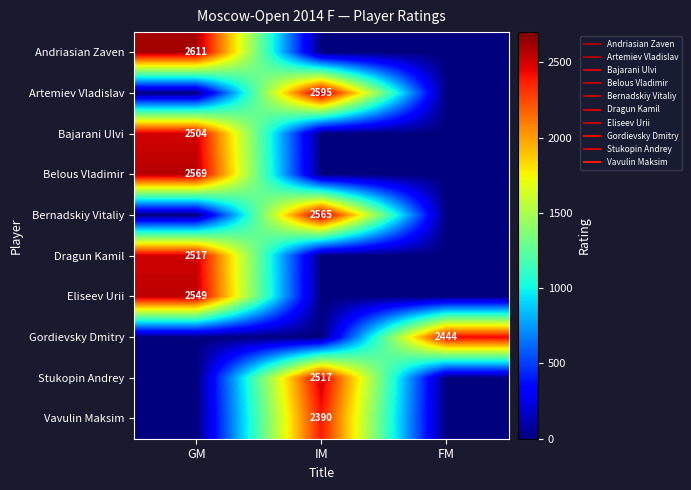

Which category has the highest value in the Bajarani Ulvi series?

GM